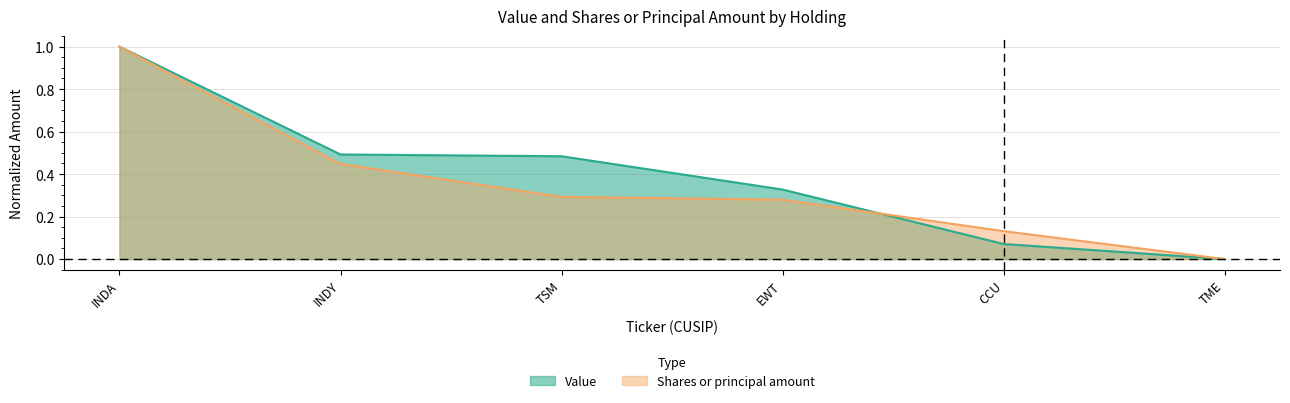

How many intersections are there between Value and Shares or principal amount?

1